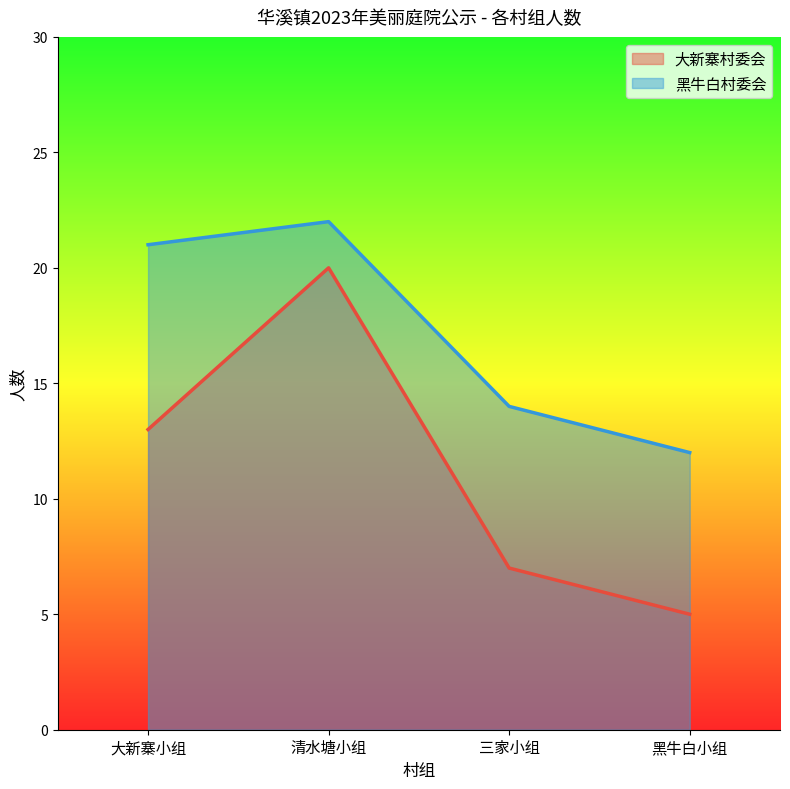

Which category has the highest value across all series?

清水塘小组